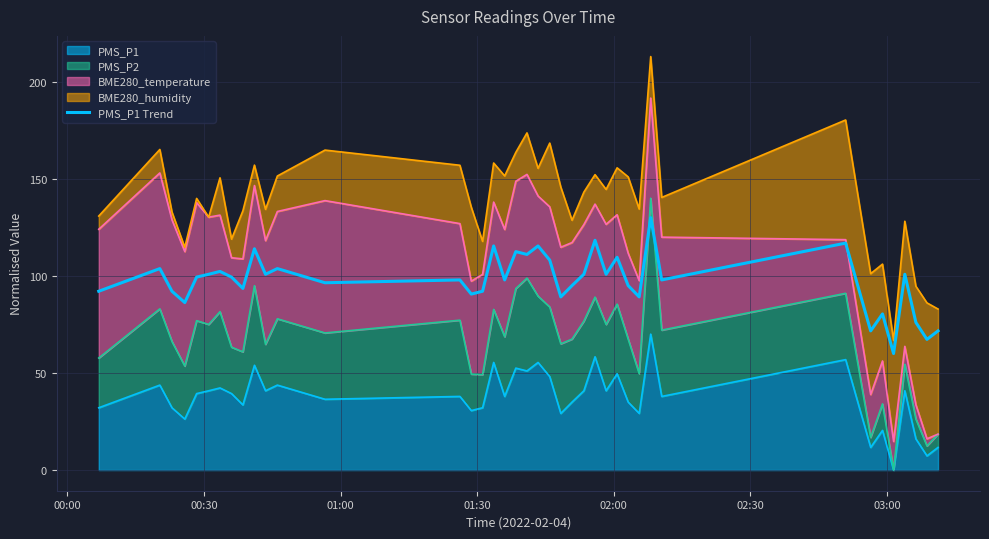

The value at 34 is 38.6. True or false?

False